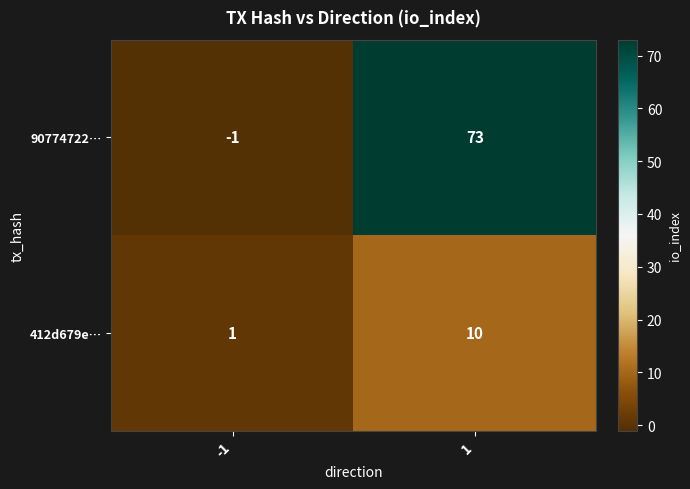

At how many categories does at least one series exceed 13?

1